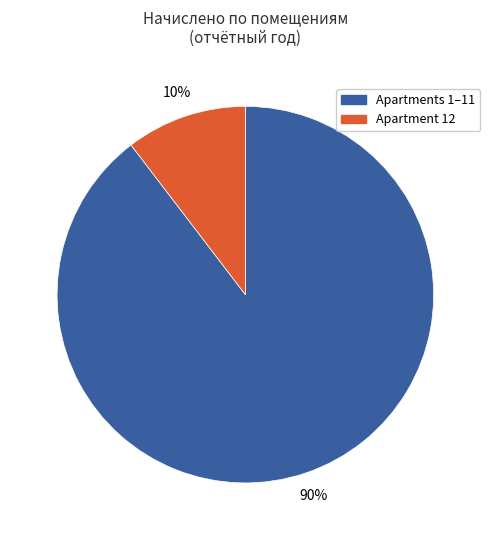

Does any single category account for the majority?

Yes